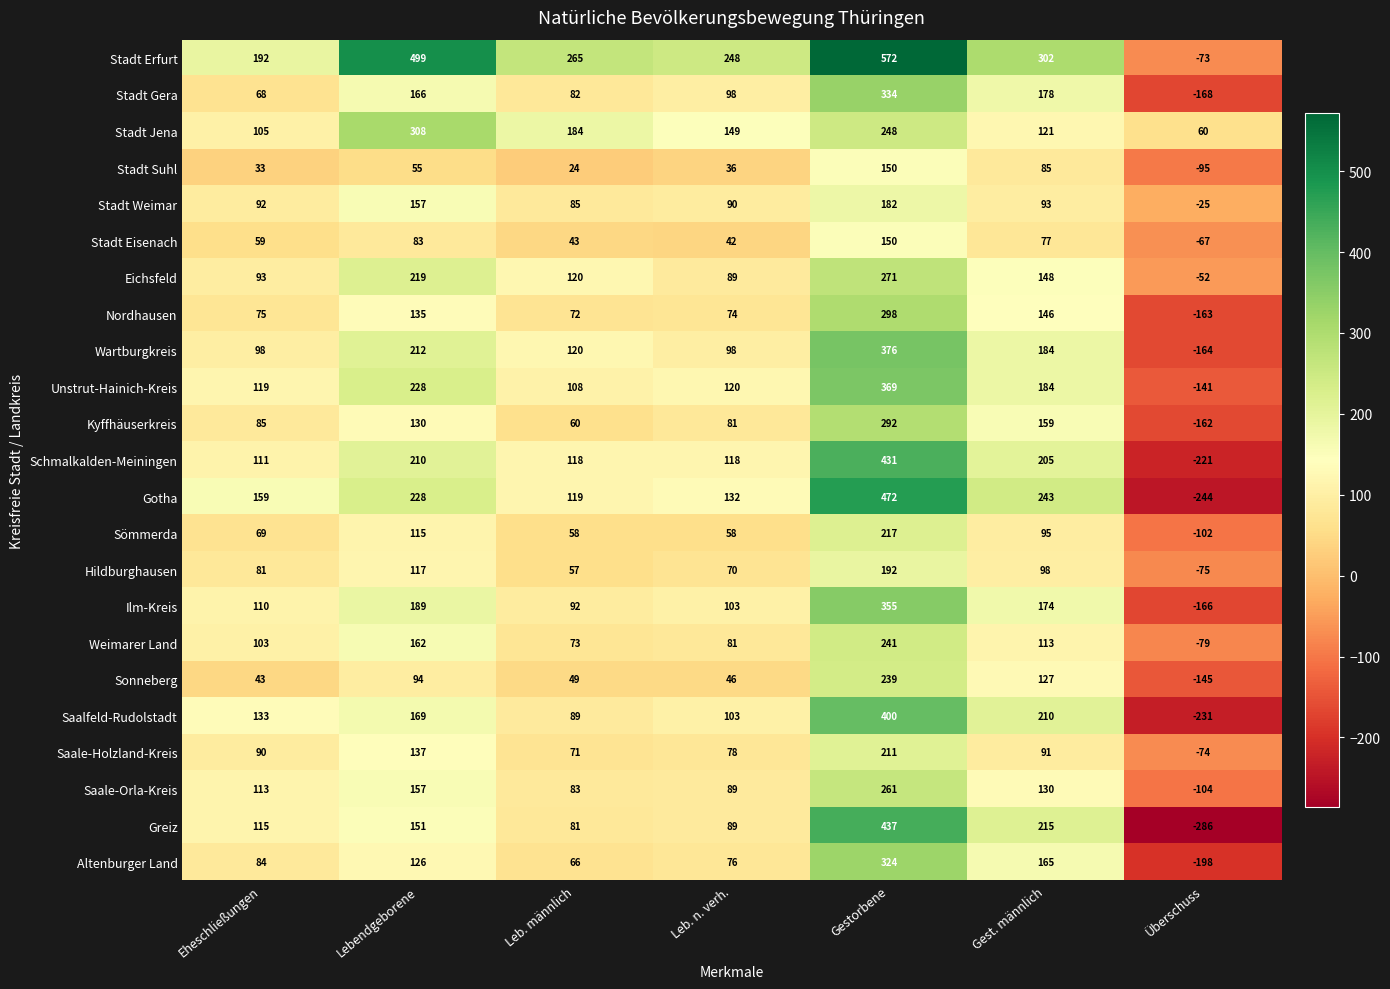

What is the total value across all series at Eheschließungen?

2230